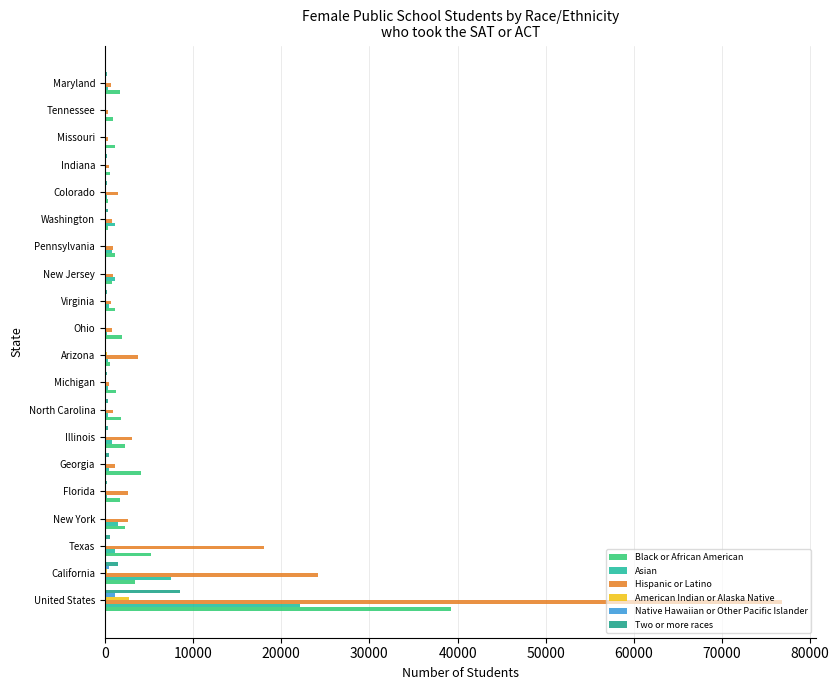

What is the highest value of the Hispanic or Latino series?

76775